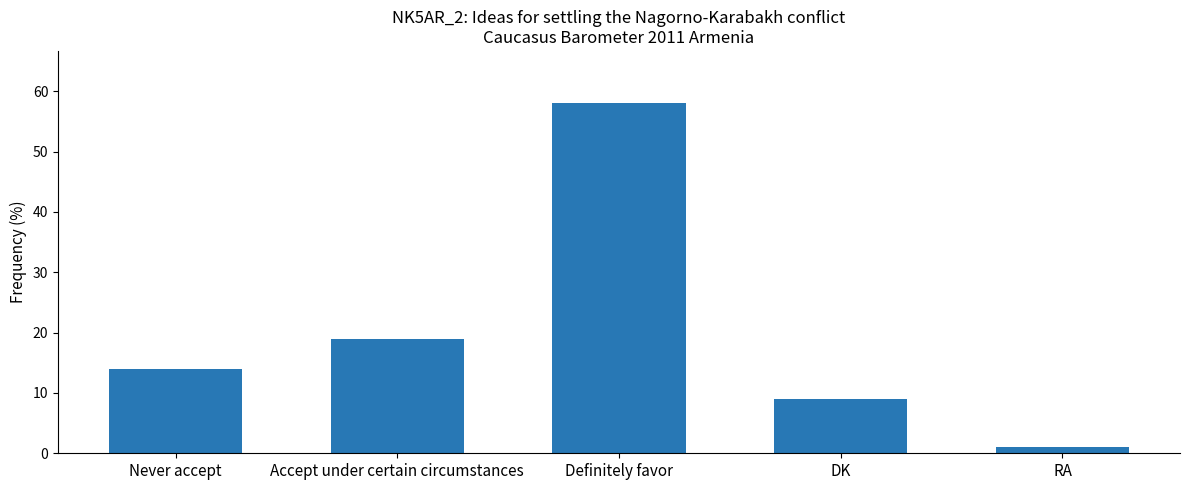

What is the greatest value displayed?

58